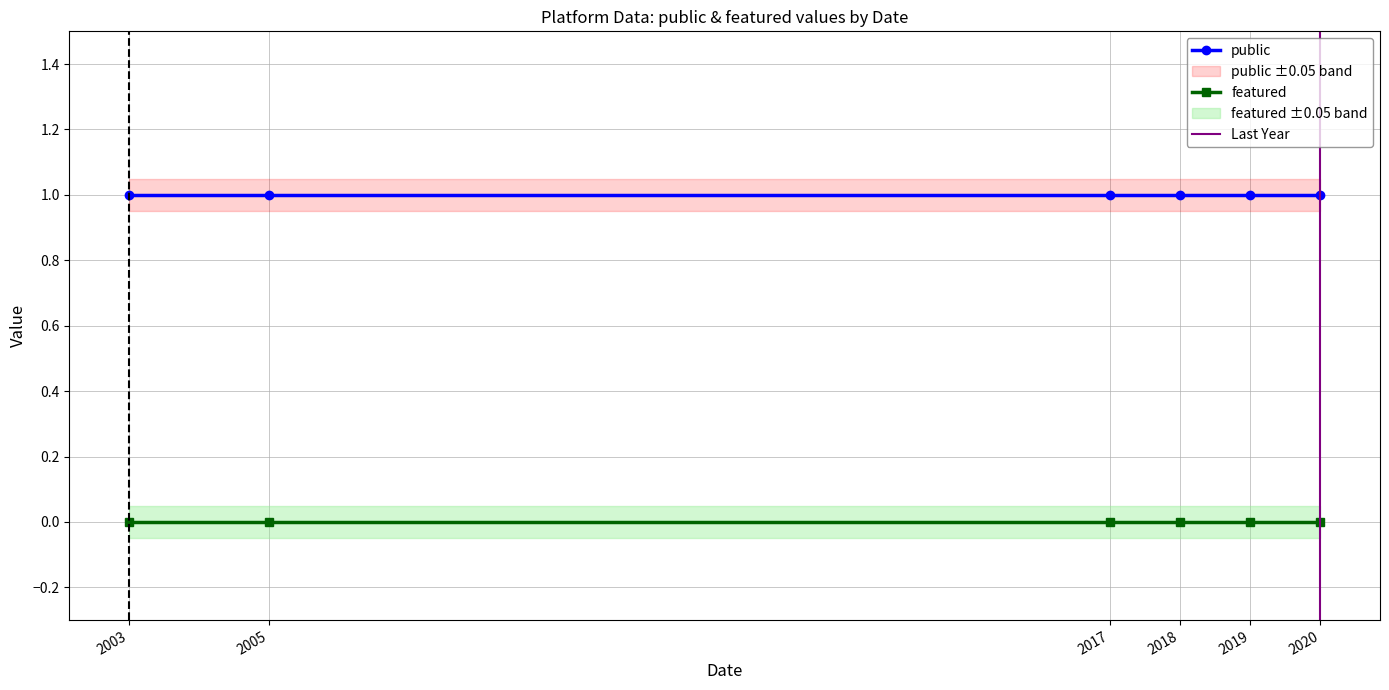

Which series changed the most between 2020 and 2003?

public